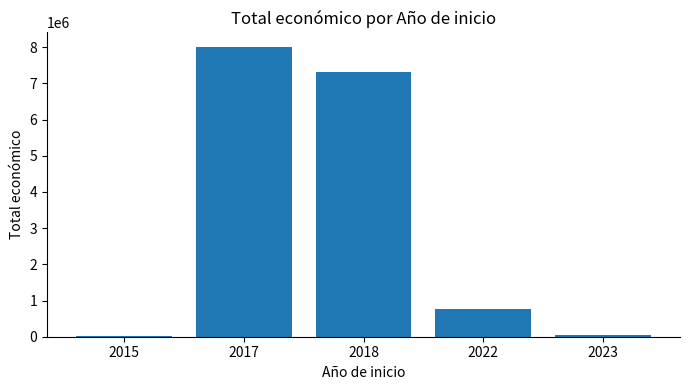

The value at 2018 is 9558046. True or false?

False